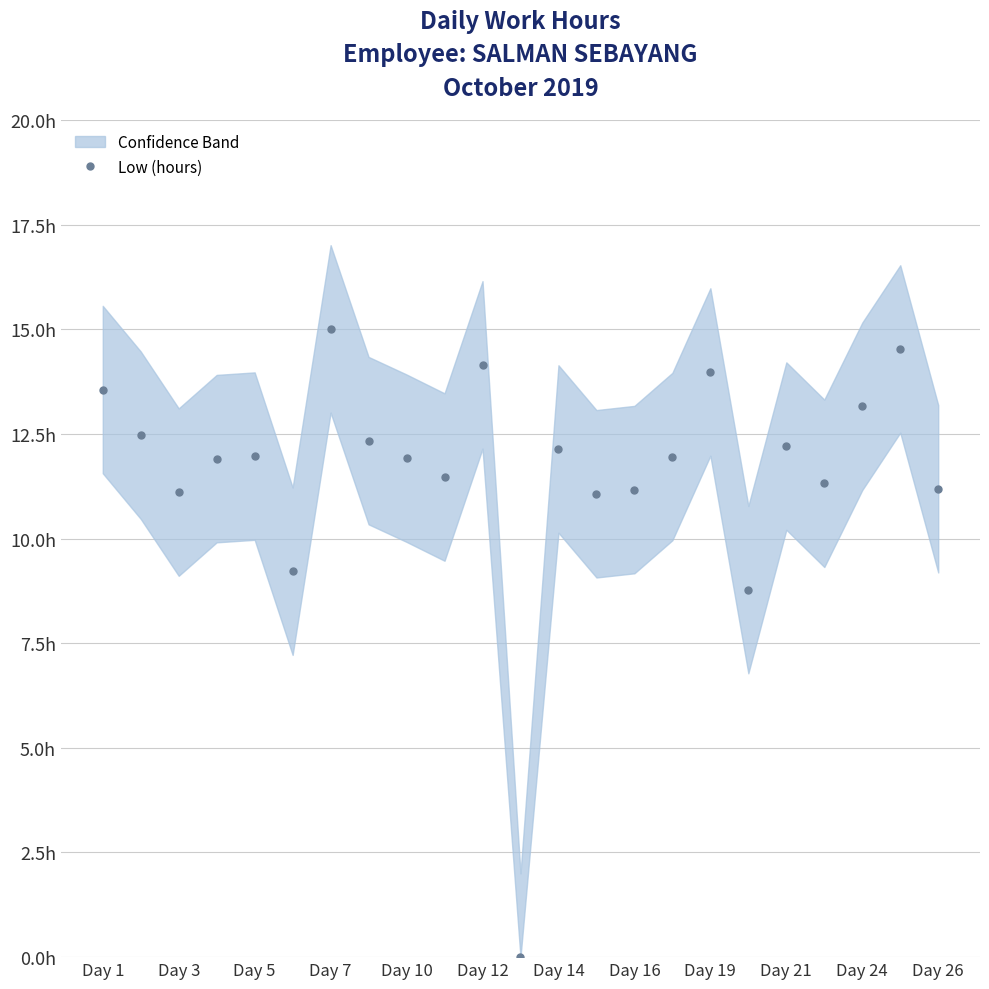

What position from the right is 13?

10